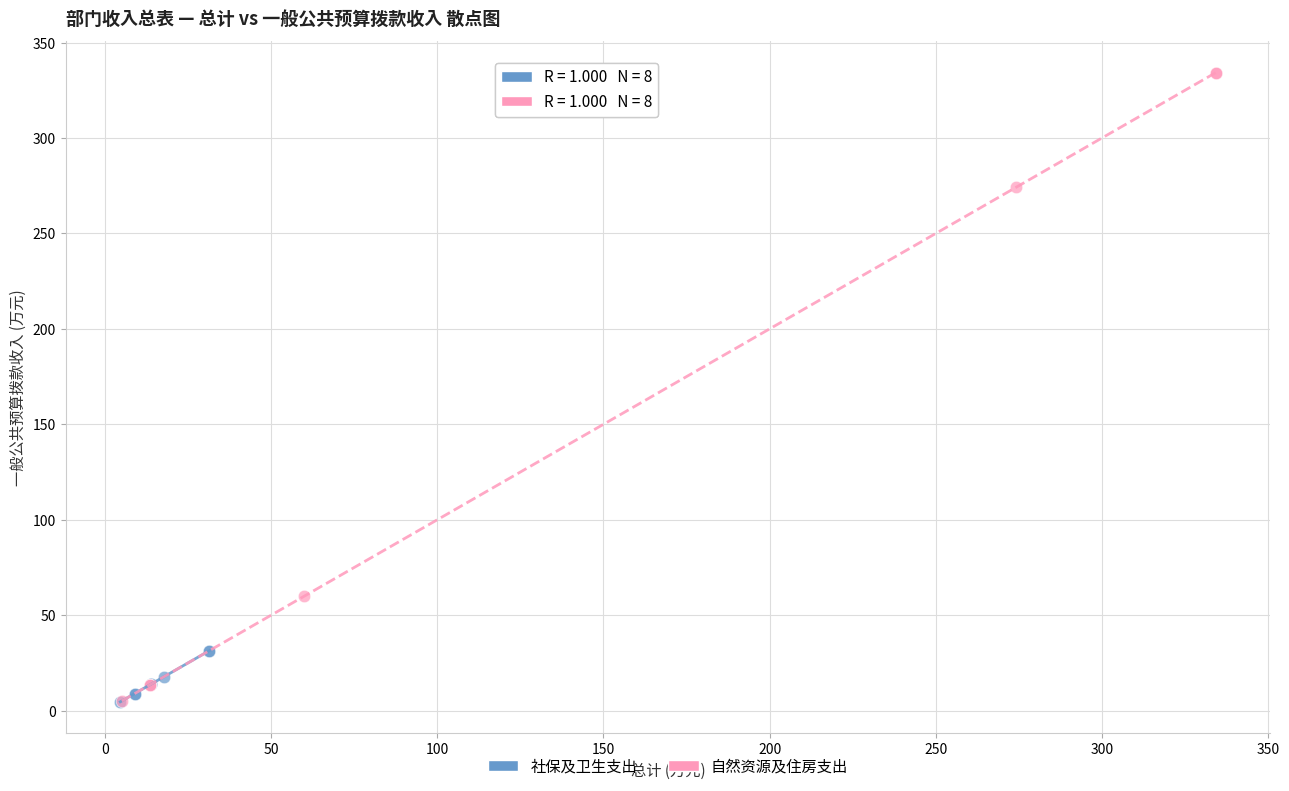

Which series has the largest Y range (max minus min)?

自然资源及住房支出